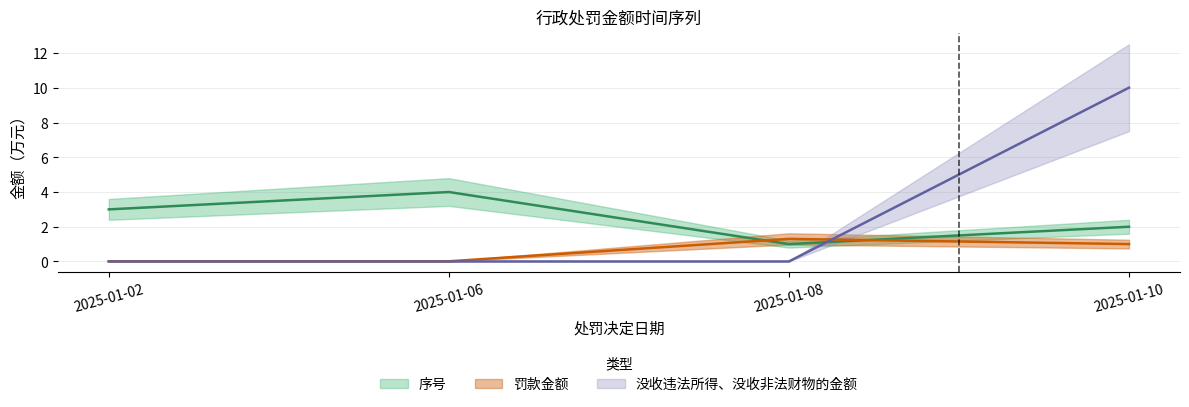

Read the 序号 value at 2025-01-02.

3.0